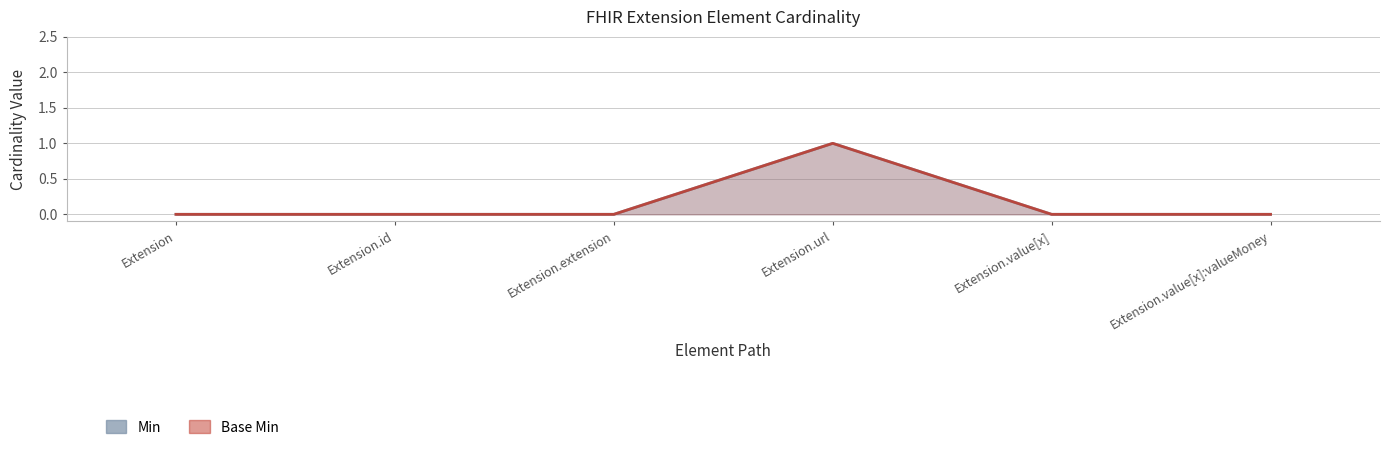

What position from the right is Extension.value[x]:valueMoney?

1